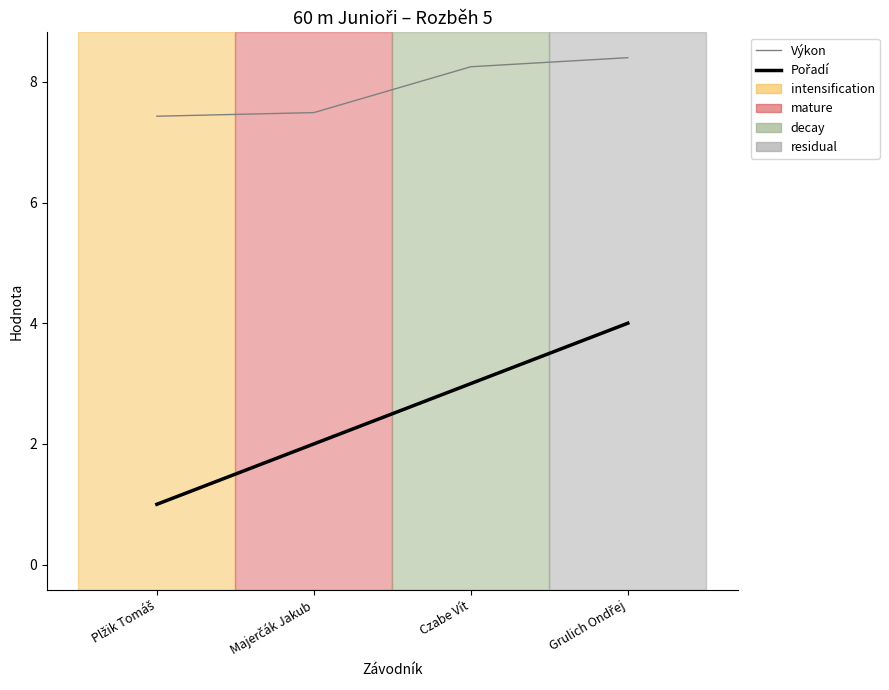

Reading left to right, what are all the values shown in this chart?

Výkon: Plžik Tomáš=7.4	Majerčák Jakub=7.5	Czabe Vít=8.2	Grulich Ondřej=8.4
Pořadí: Plžik Tomáš=1.0	Majerčák Jakub=2.0	Czabe Vít=3.0	Grulich Ondřej=4.0